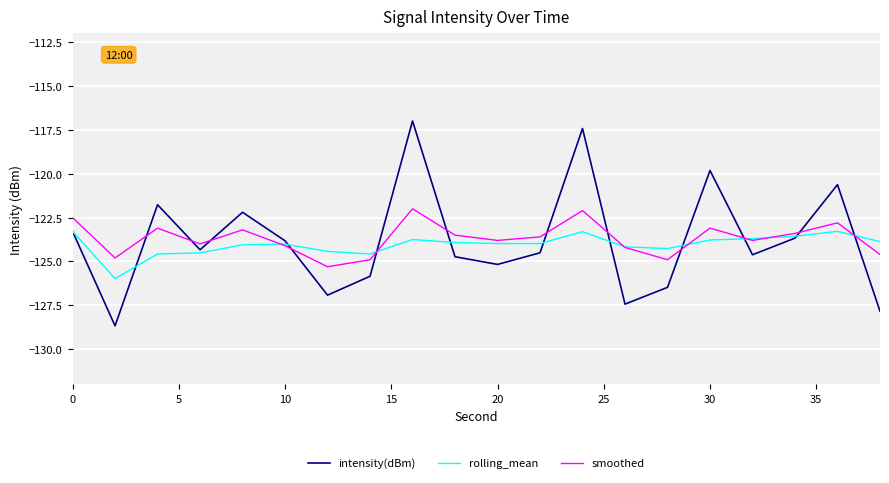

True or false: rolling_mean has more than 2 interior local peaks.

True